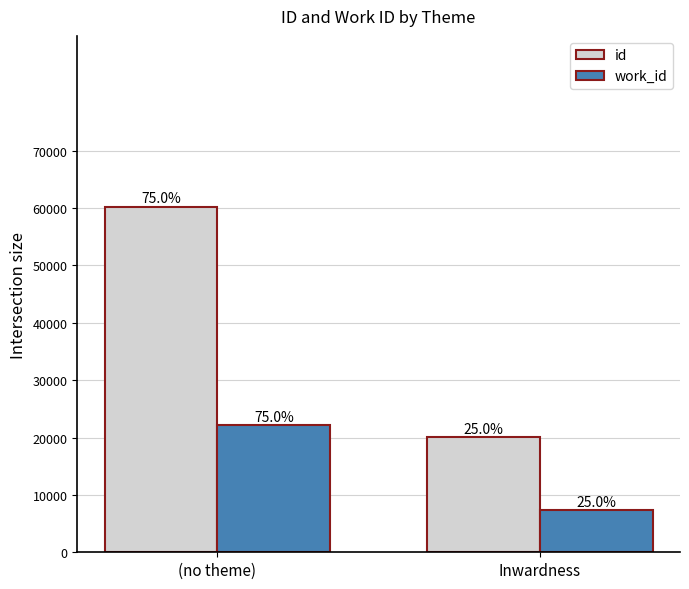

How many groups of bars are there?

2